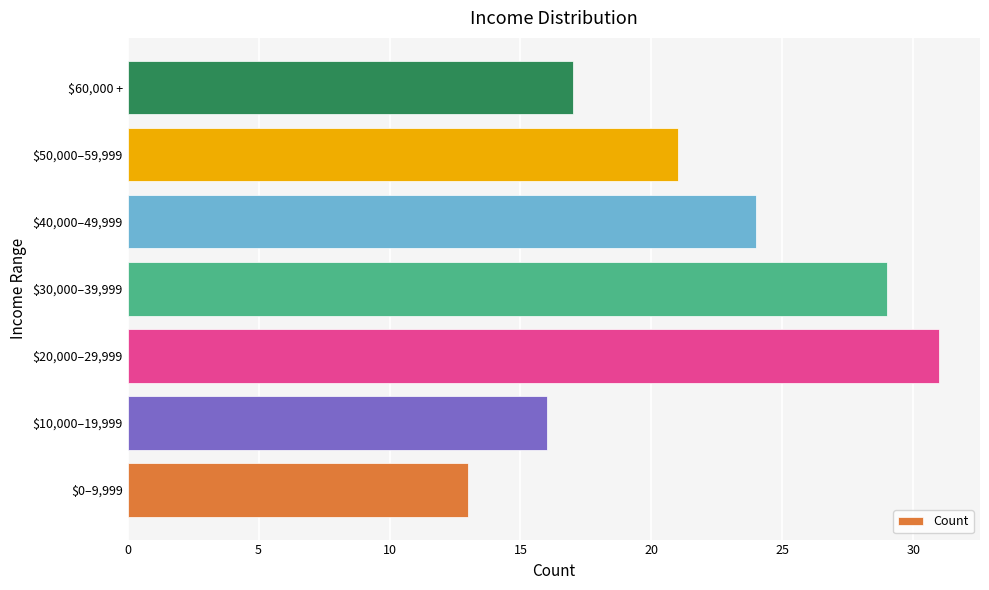

Reading bottom to top, what are all the values shown in this chart?

13	16	31	29	24	21	17